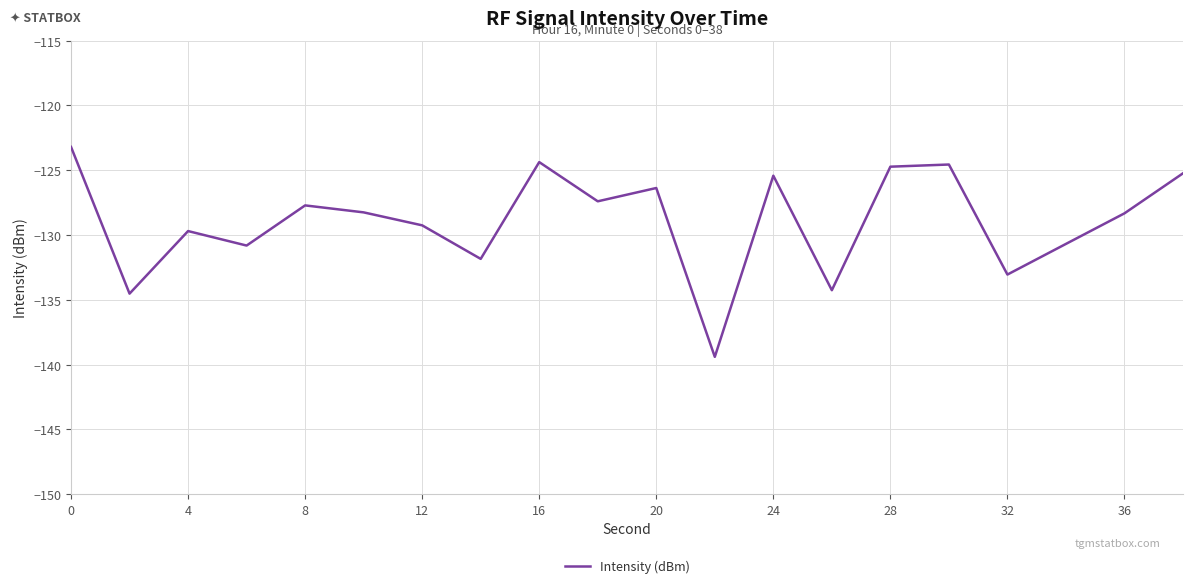

How many series are shown in this chart?

1